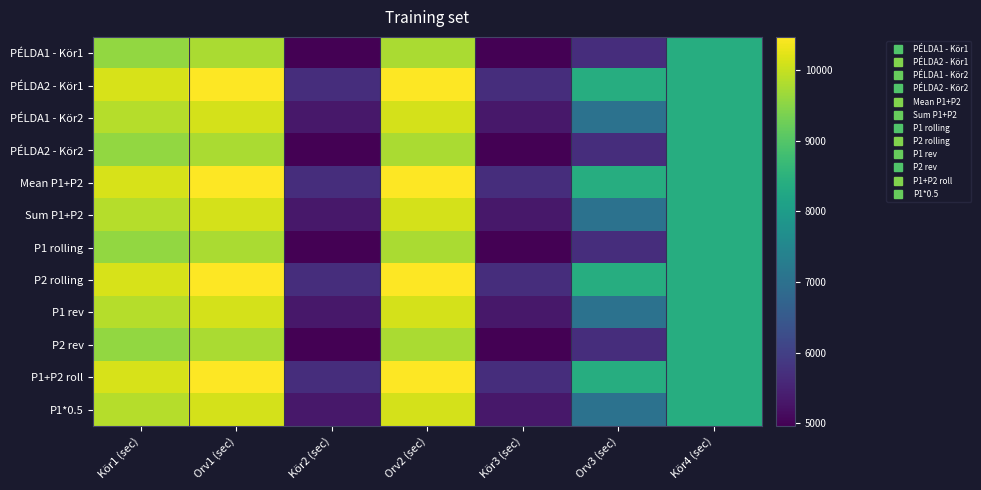

How many distinct data groups are displayed?

12